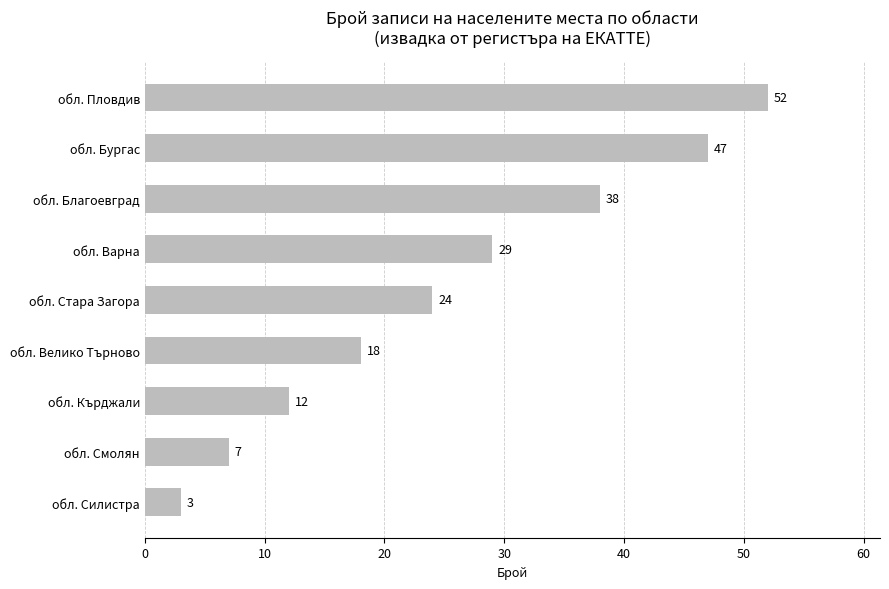

What is the label of the 6th bar from the top?

обл. Велико Търново